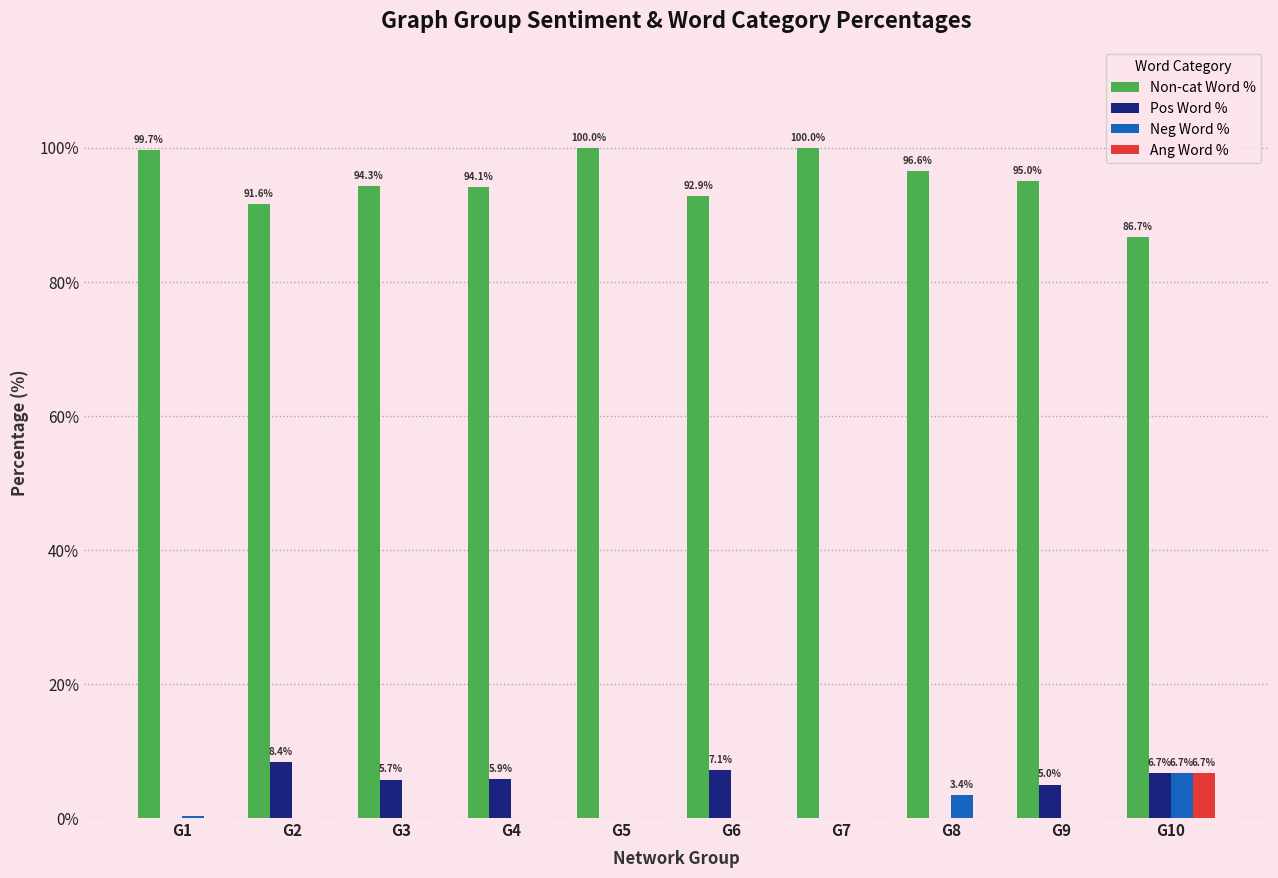

Is it true that Ang Word % equals 0.0 at G4?

True